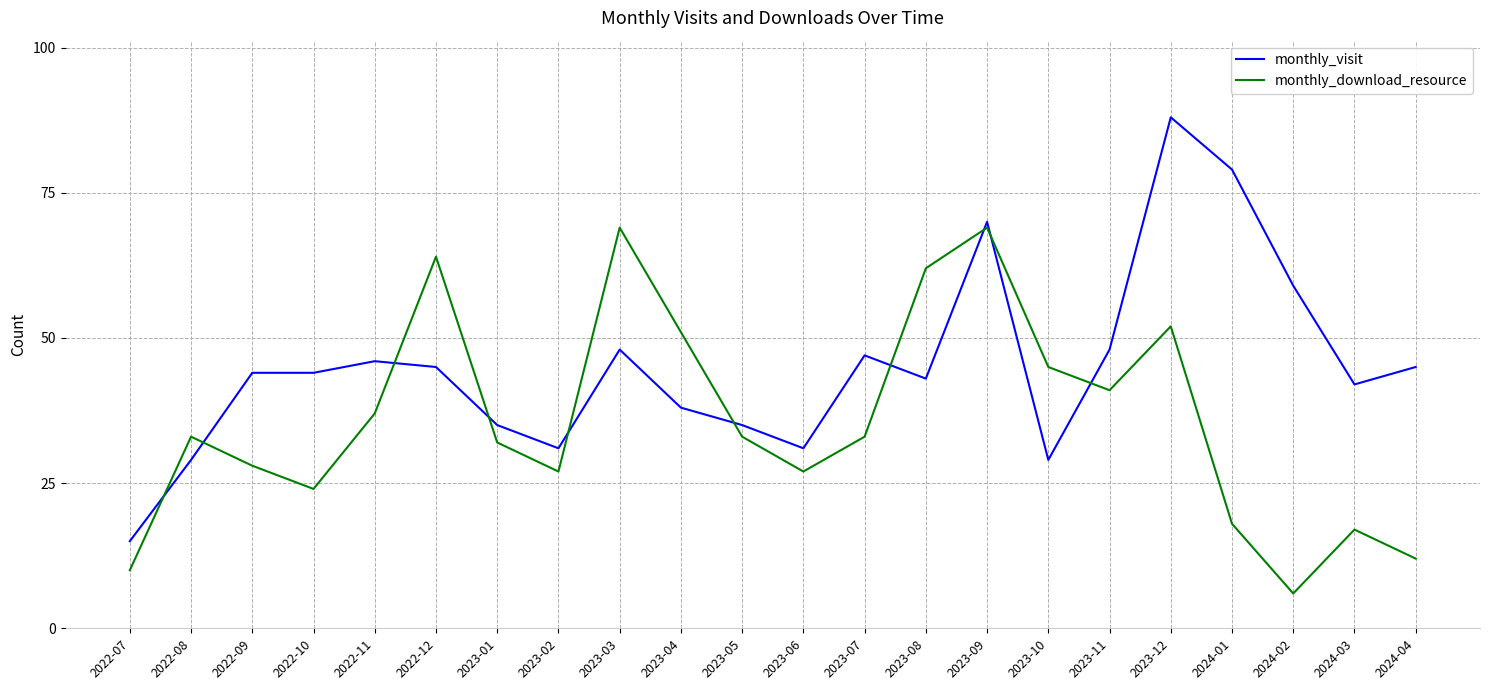

Which series has the widest spread of values?

monthly_visit